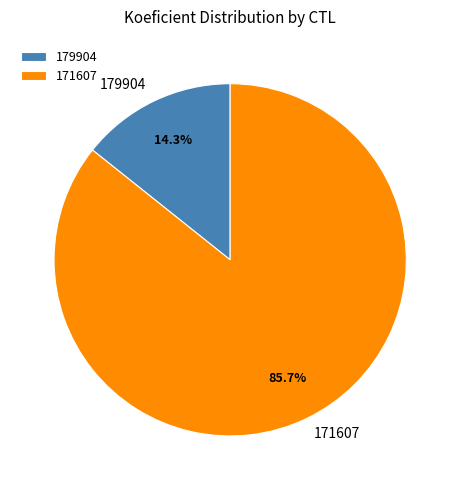

What percentage is NOT represented by 179904?

85.7%